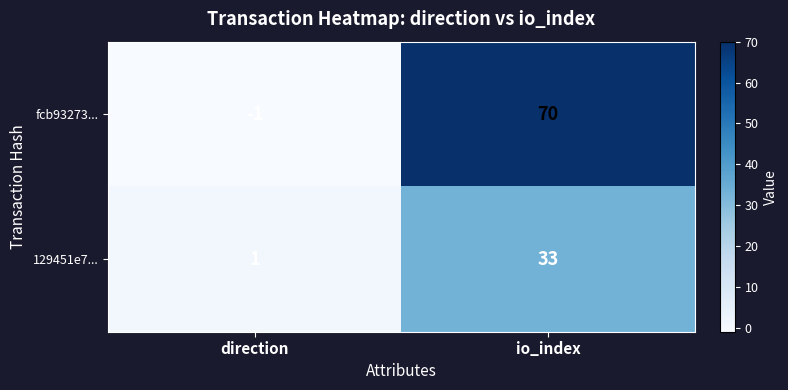

What is the spread (max minus min) of values at io_index?

37